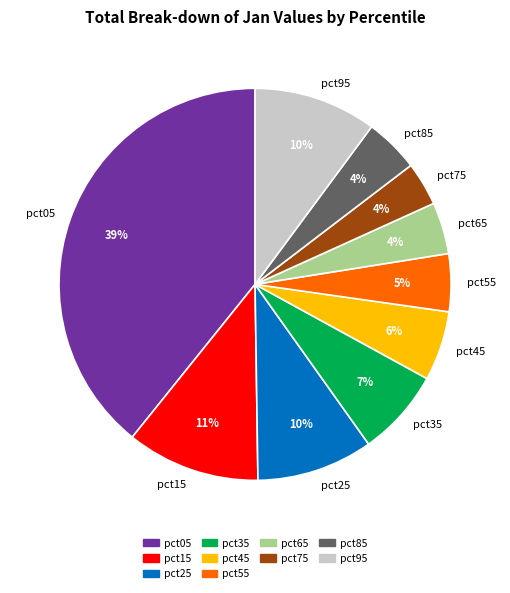

To the nearest percent, what is the average slice percentage?

10%